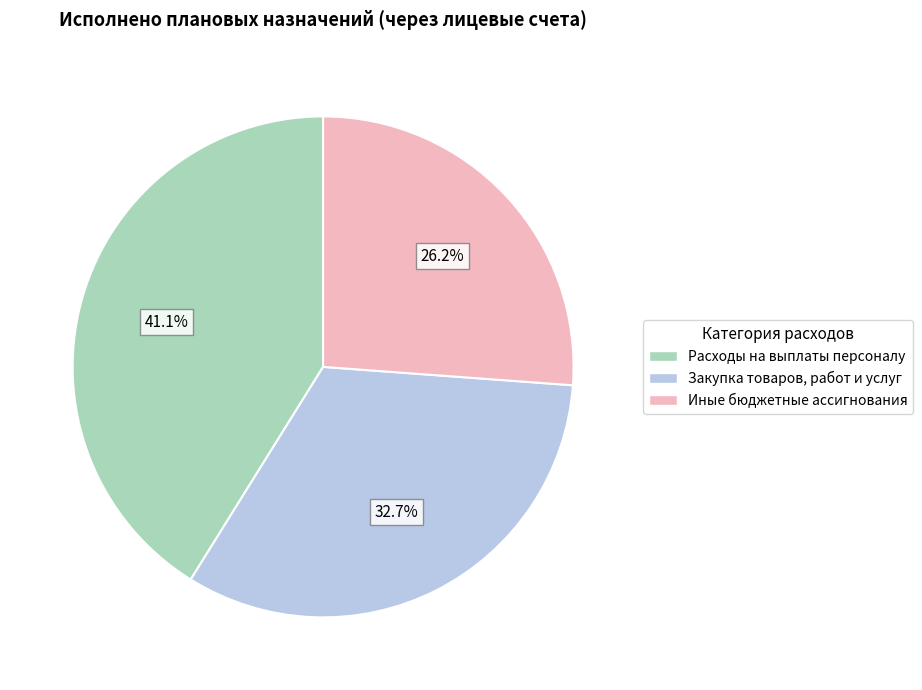

True or false: Расходы на выплаты персоналу accounts for 27% of the total.

False